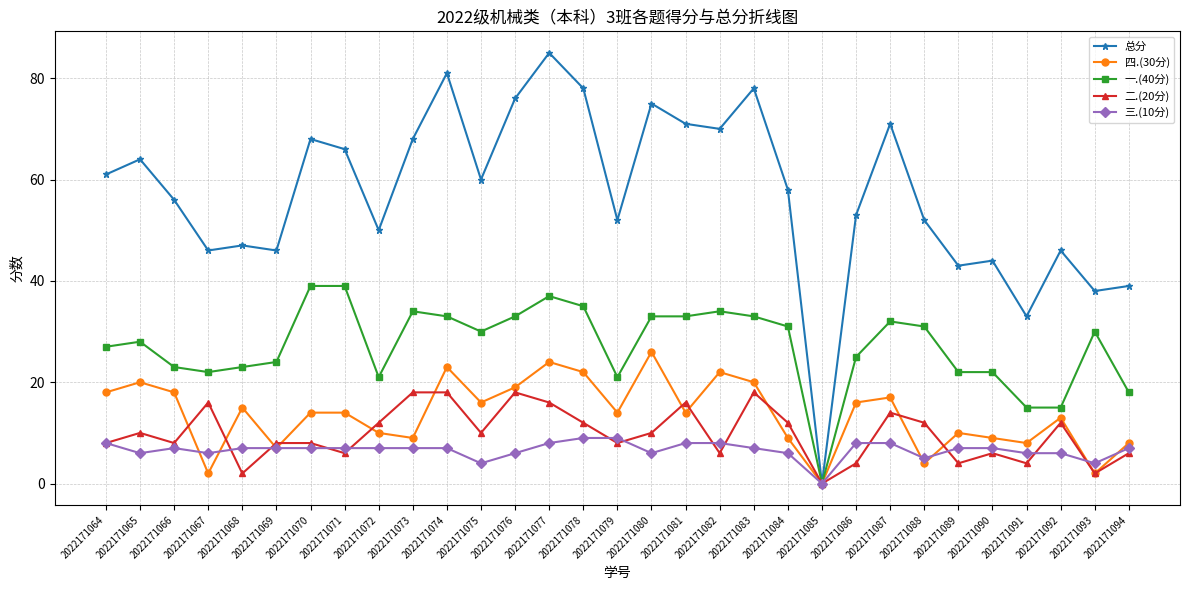

What are all the series names shown in the legend?

总分, 四.(30分), 一.(40分), 二.(20分), 三.(10分)